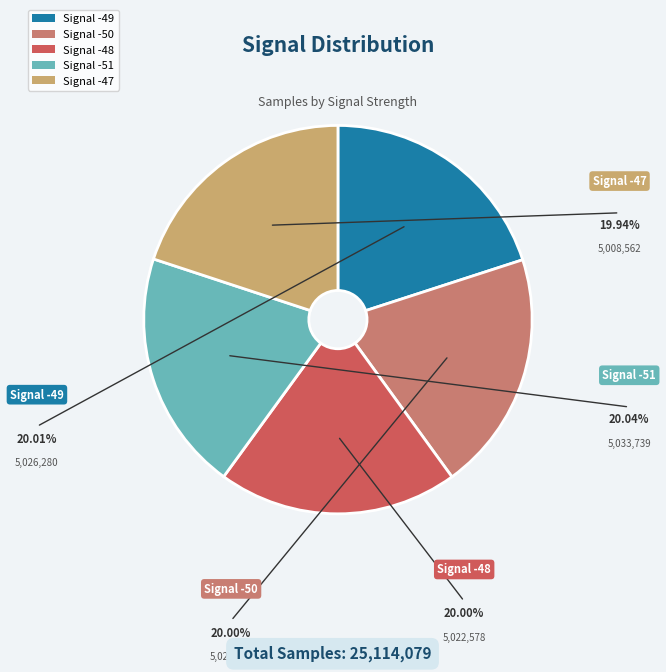

Is there a majority slice in this chart?

No